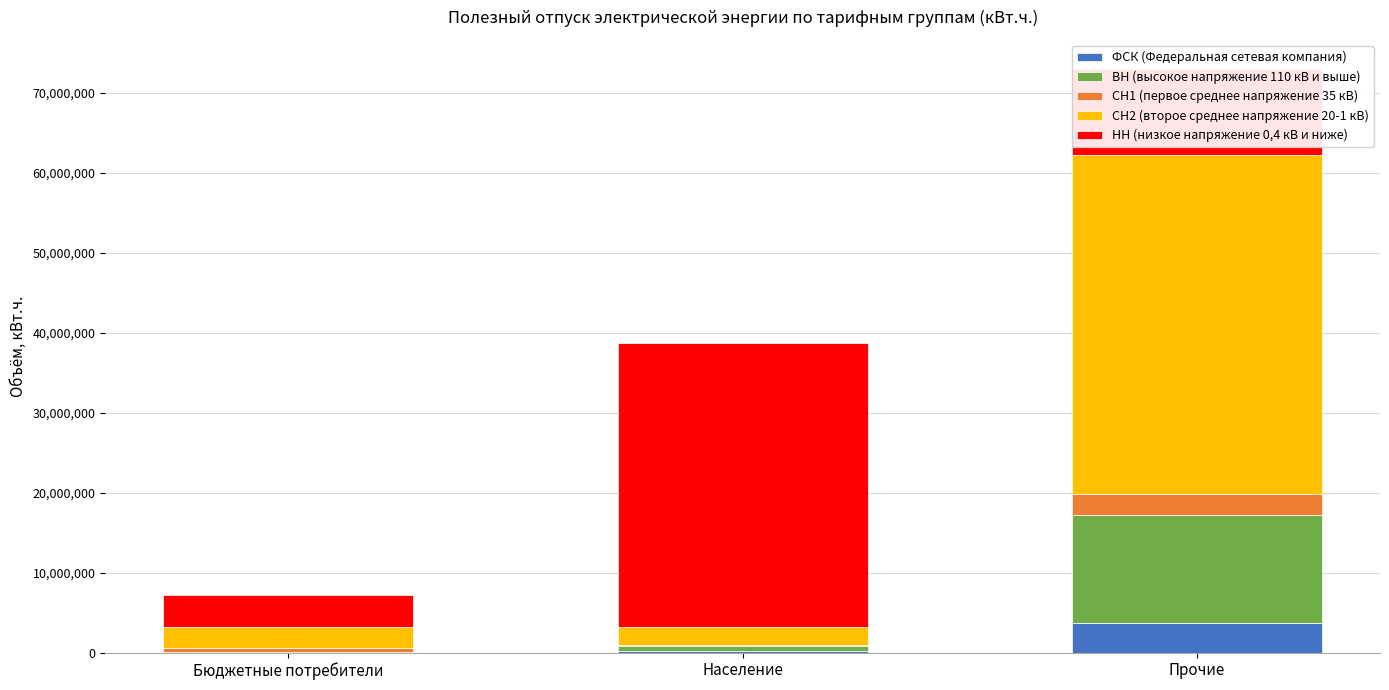

Is it true that ФСК (Федеральная сетевая компания) equals 3741775 at Прочие?

True